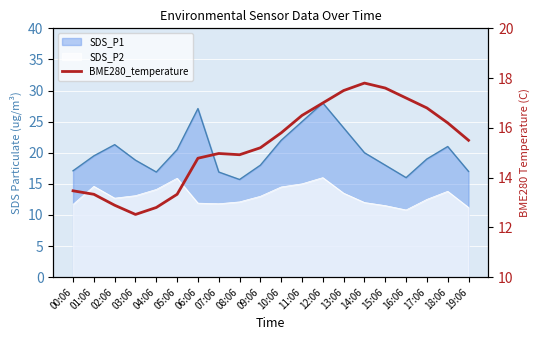

True or false: the data has more than 1 interior local peaks.

True